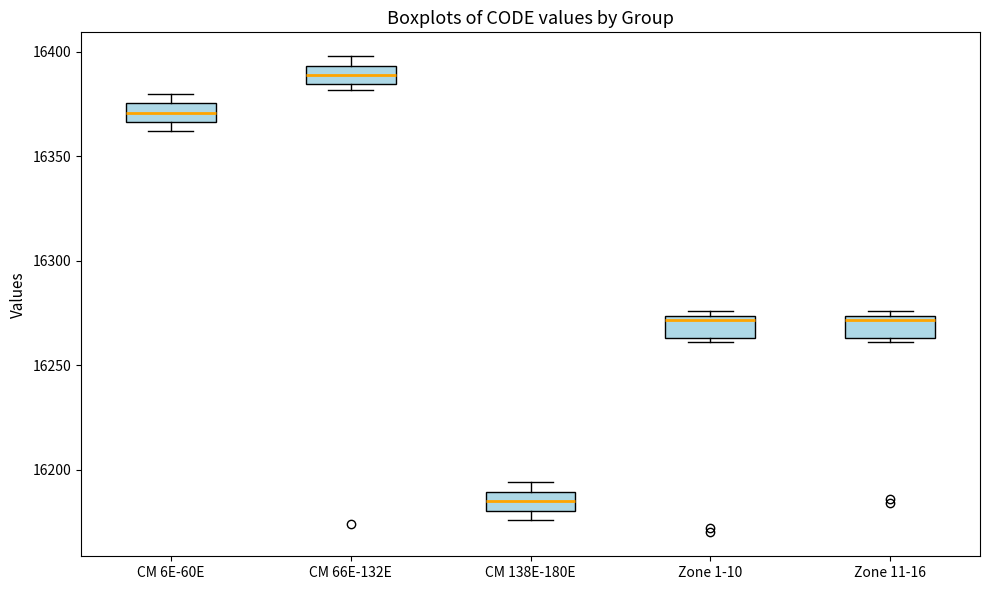

Which box has the lowest median line?

CM 138E-180E